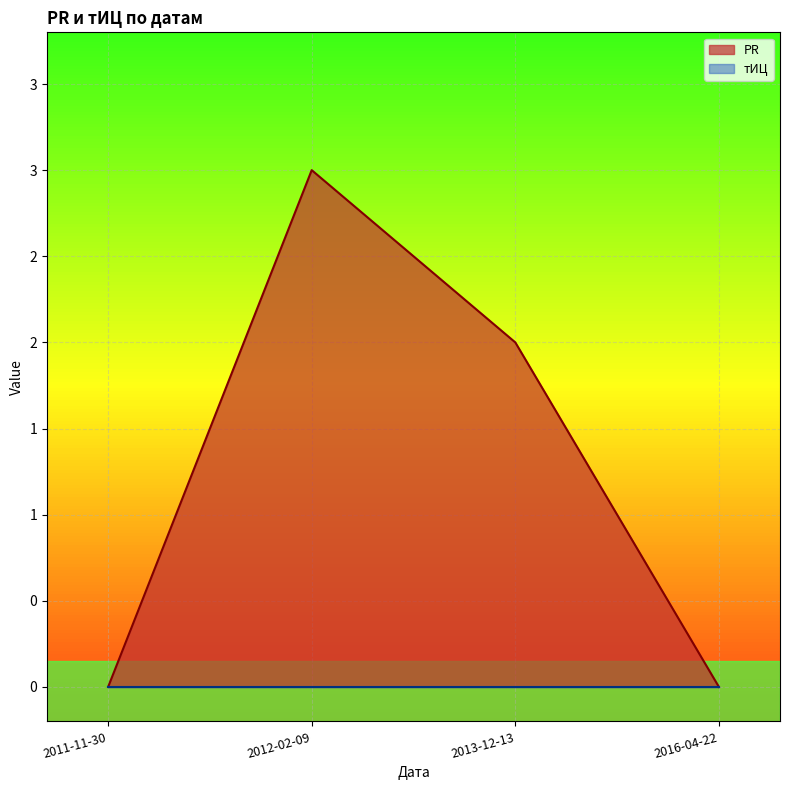

Reading left to right, extract all data points from this chart.

0	3	2	0